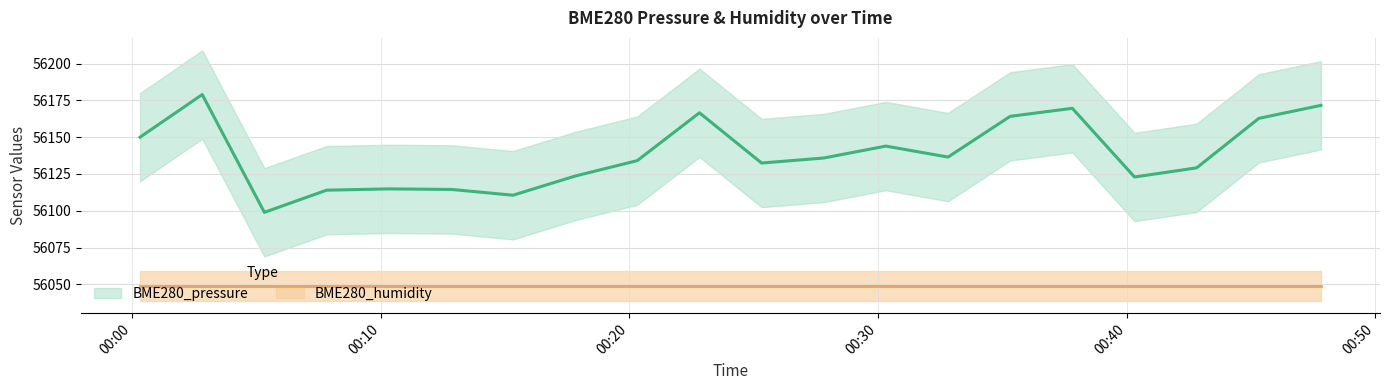

At which label is the value closest to 56138?

2023/02/08 00:32:49